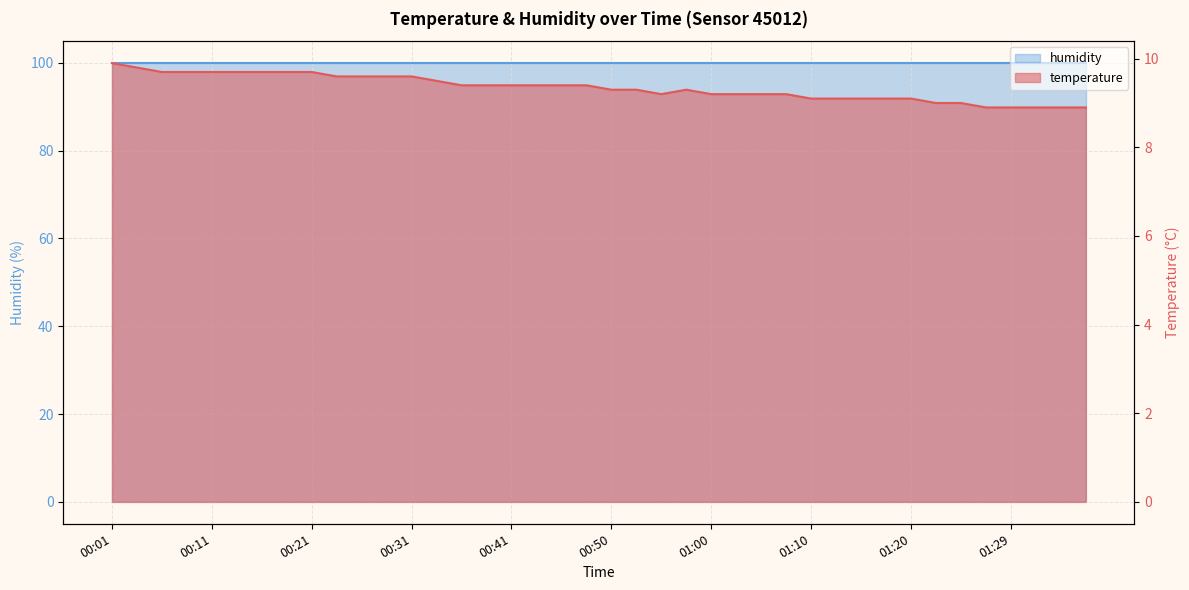

What is the label of the 18th point from the right?

00:55